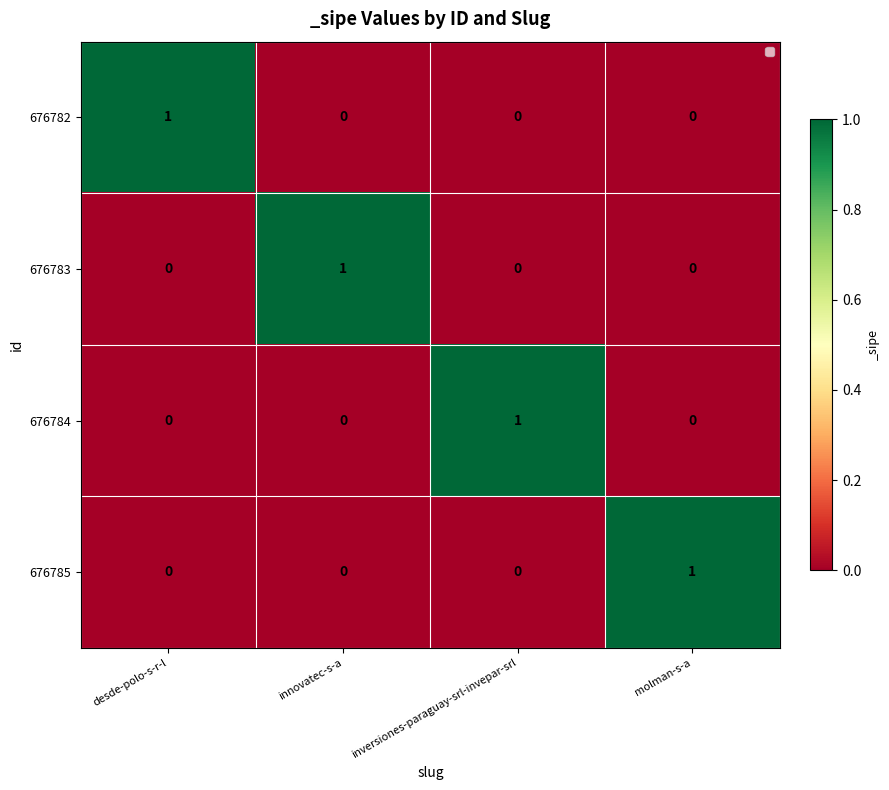

The value of 676783 at inversiones-paraguay-srl-invepar-srl is 0. True or false?

True